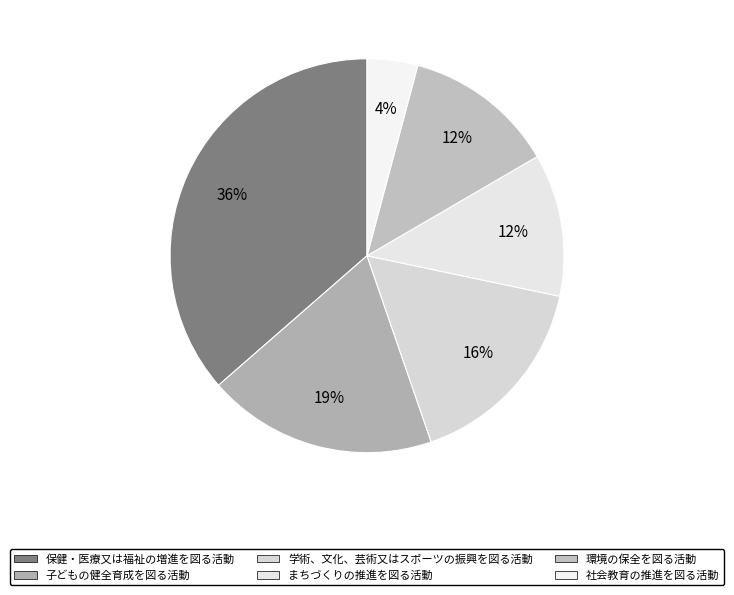

Count the number of slices in the pie.

6